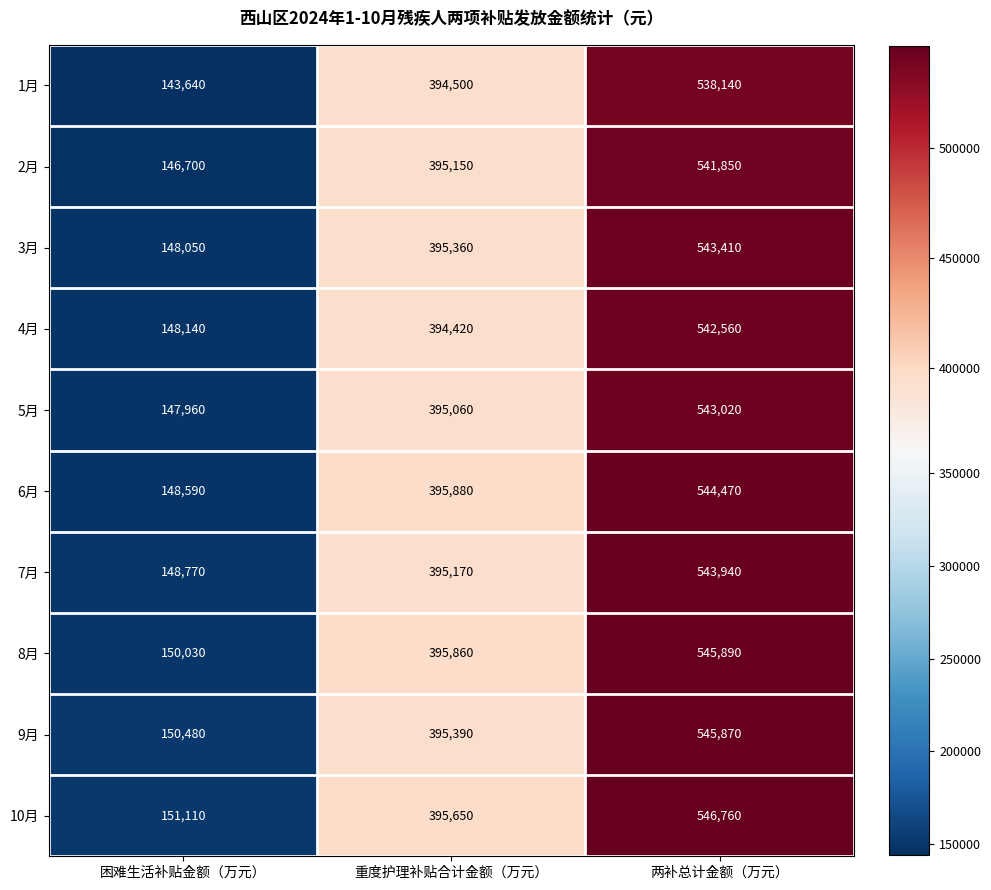

Which label corresponds to the largest value in the chart?

两补总计金额（万元）